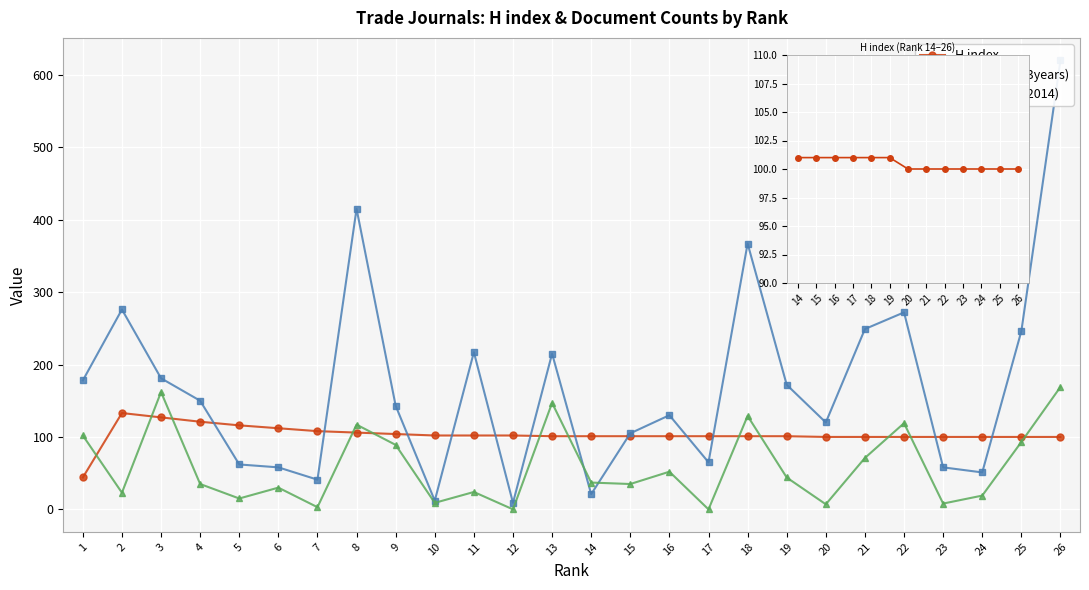

Rank the series at 16 from highest to lowest value.

Total Docs. (3years), H index, Total Docs. (2014)